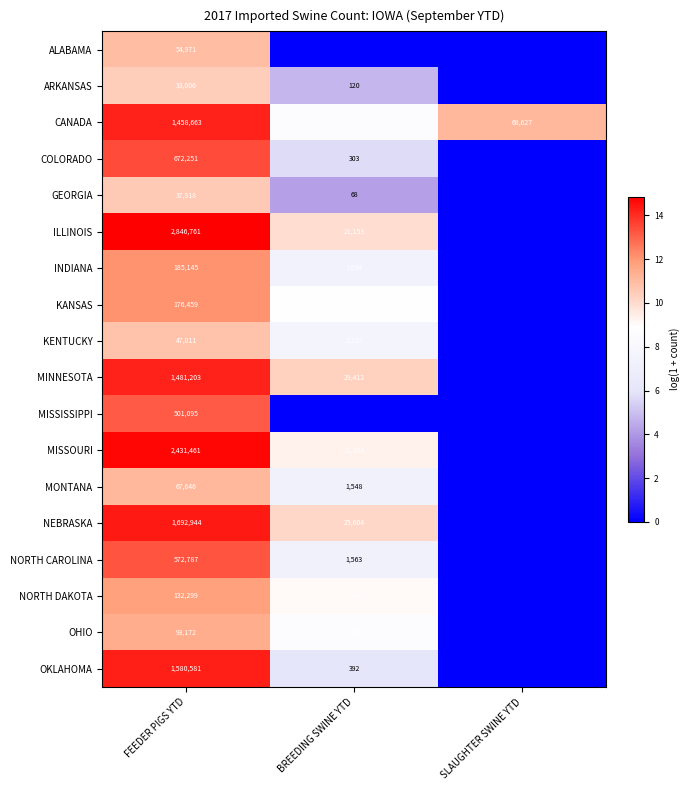

What is the sum of the CANADA values at FEEDER PIGS YTD and BREEDING SWINE YTD?

1464273